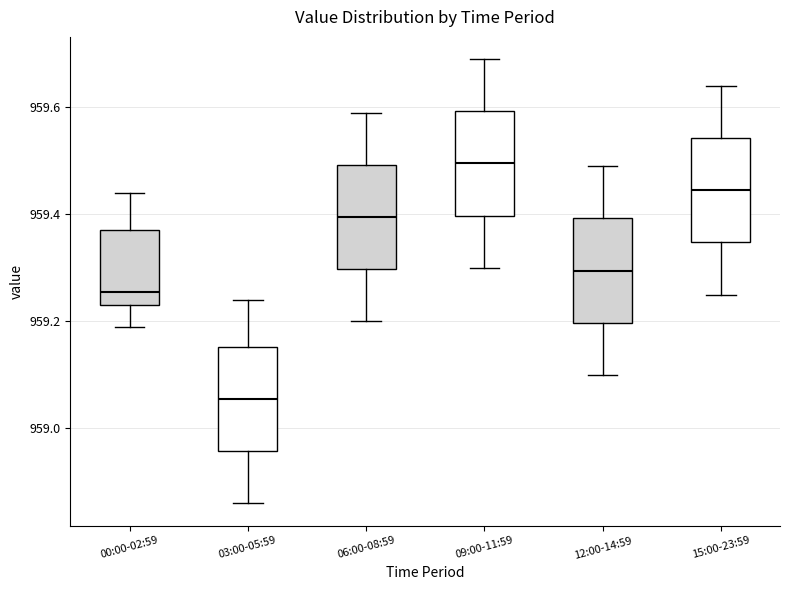

Reading left to right, transcribe this box plot: for each box, give where its median line is, the range the box spans, and where its two whiskers end, as read against the y-axis. The values are not printed on the chart, so give them approximately, as read against the axis.

00:00-02:59: median 959.26, box 959.24 to 959.38, whiskers 959.20 to 959.44
03:00-05:59: median 959.06, box 958.96 to 959.16, whiskers 958.86 to 959.24
06:00-08:59: median 959.40, box 959.30 to 959.50, whiskers 959.20 to 959.60
09:00-11:59: median 959.50, box 959.40 to 959.60, whiskers 959.30 to 959.70
12:00-14:59: median 959.30, box 959.20 to 959.40, whiskers 959.10 to 959.50
15:00-23:59: median 959.44, box 959.34 to 959.54, whiskers 959.26 to 959.64